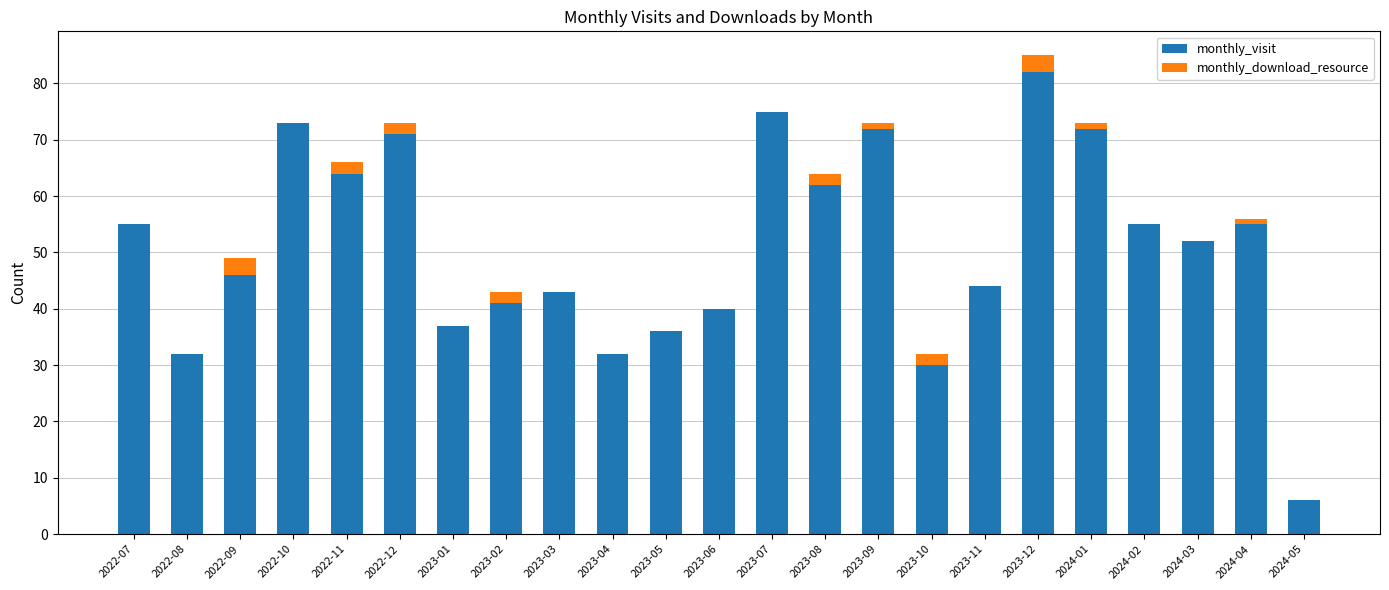

At which category is the sum across all series the highest?

2023-12